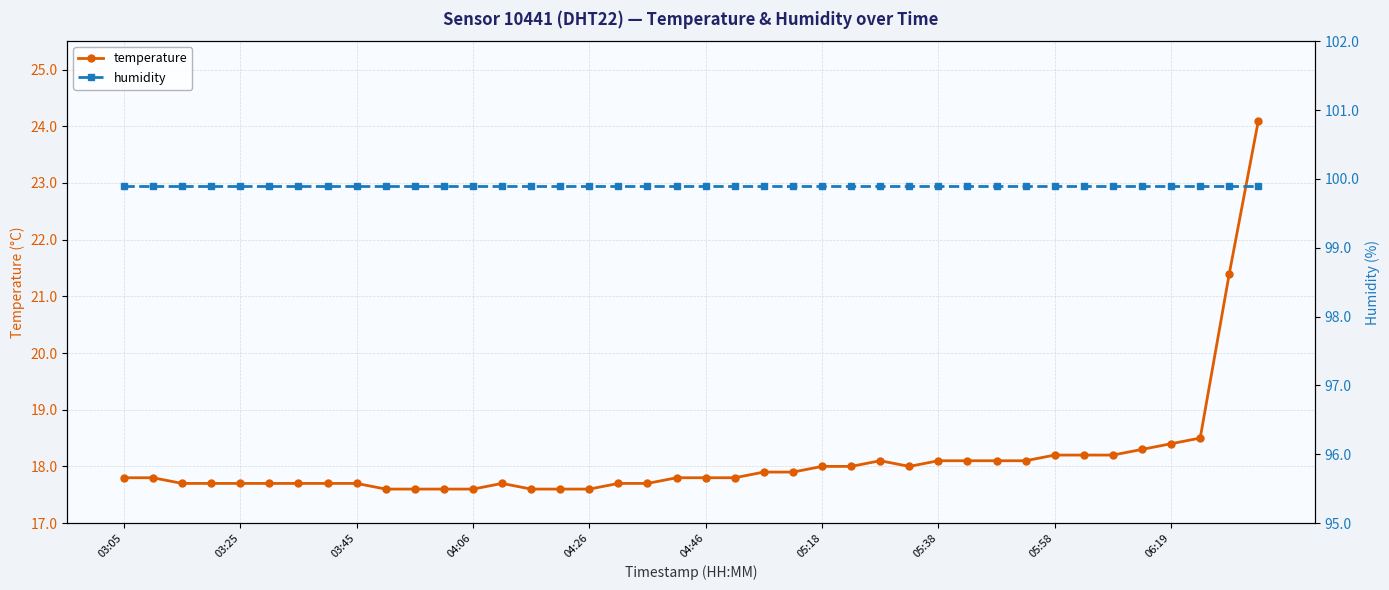

What is the sum of all humidity values?

3996.0